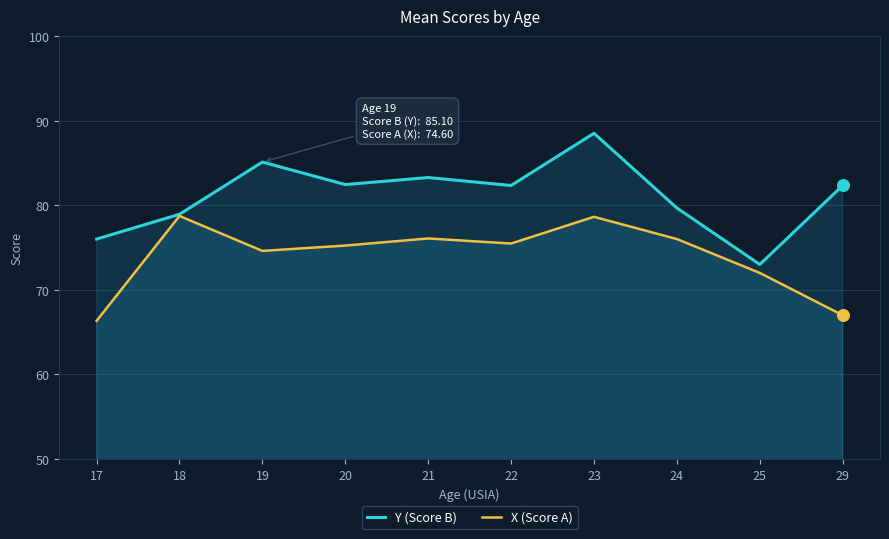

At which category is the sum across all series the highest?

23